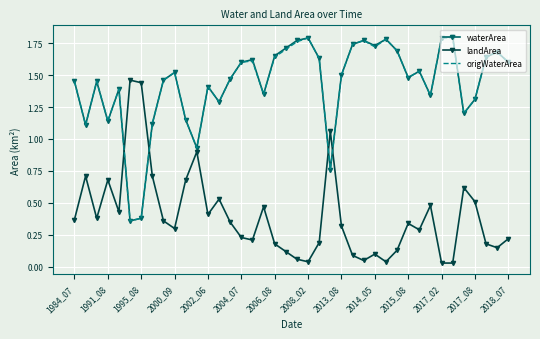

True or false: landArea and origWaterArea cross at least once.

True